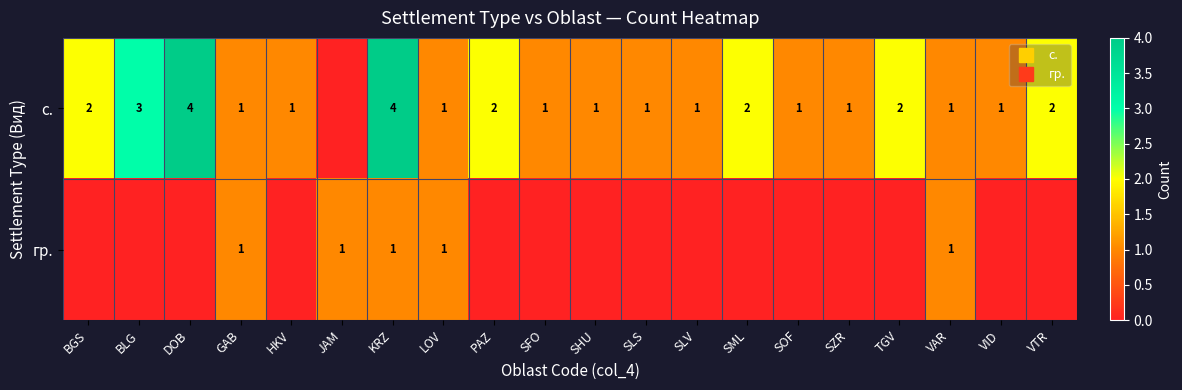

True or false: row_1 has a value of 0 at PAZ.

True